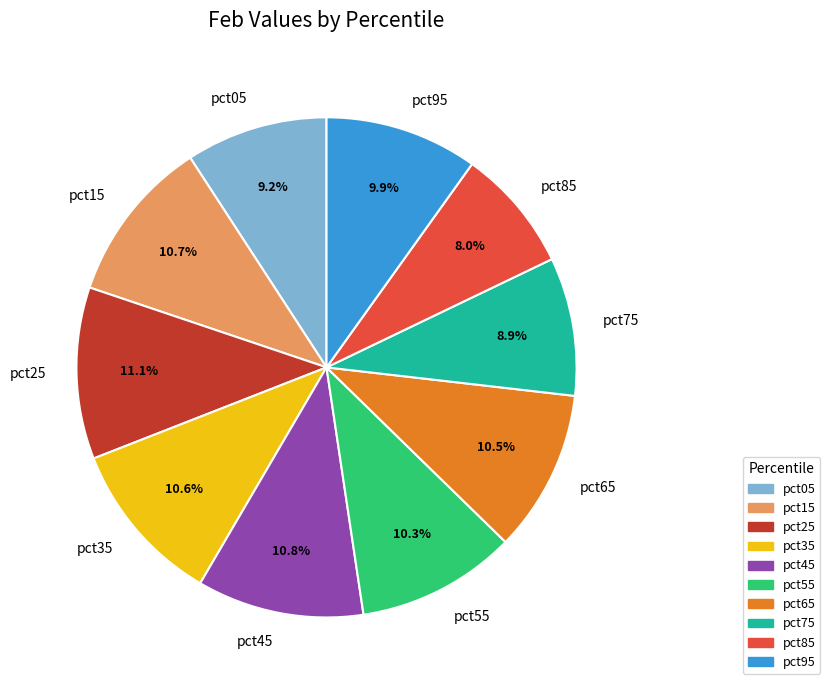

How many segments does this pie chart have?

10